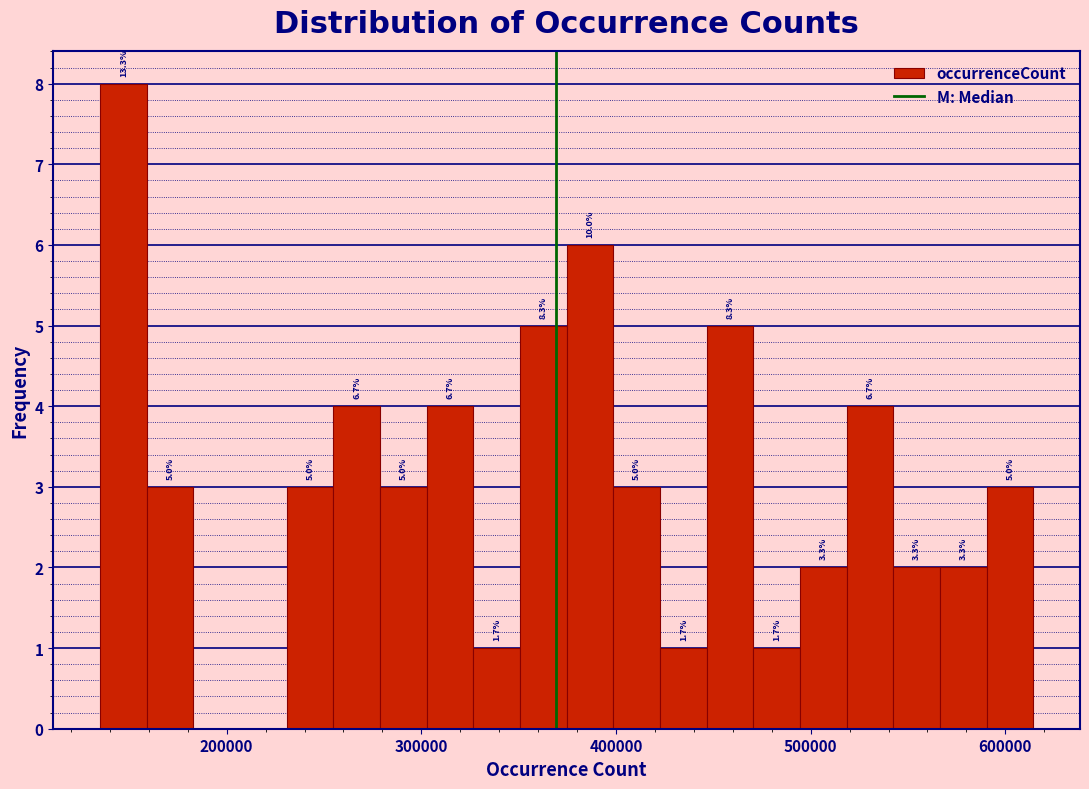

Read against the x-axis, roughly where is the centre of the tallest bar?

150000